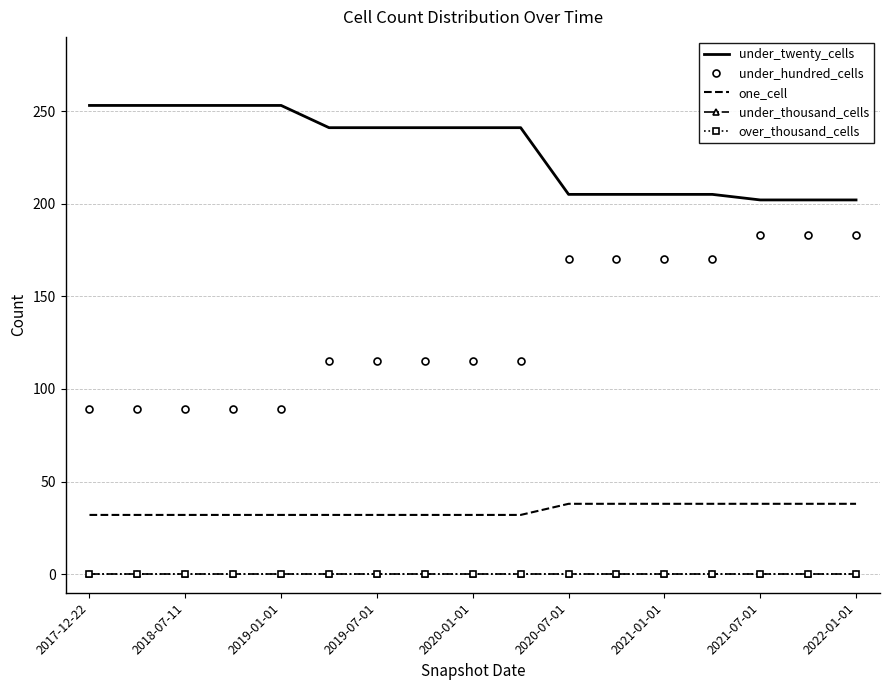

True or false: under_hundred_cells and under_thousand_cells cross at least once.

False